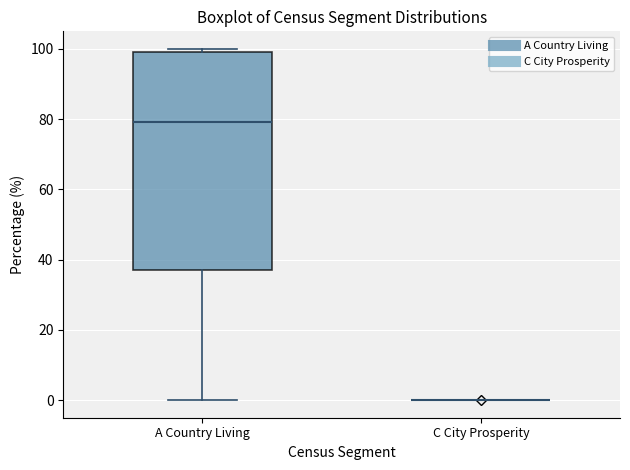

Comparing the boxes themselves (not the whiskers), which one is the tallest?

A Country Living